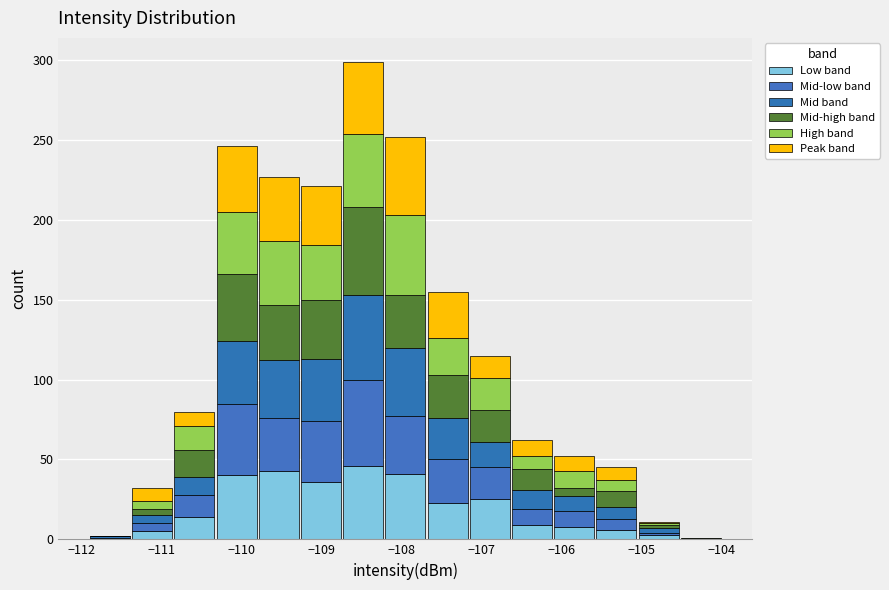

Reading left to right, transcribe this chart: for each stacked bar, give the range it covers on the x-axis and its total height. Neither the bar edges nor the heights are printed on the chart, so give them approximately, as read against the axes.

-111.9 to -111.4: under 5
-111.4 to -110.9: 30
-110.9 to -110.3: 80
-110.3 to -109.8: 245
-109.8 to -109.3: 225
-109.3 to -108.7: 220
-108.7 to -108.2: 300
-108.2 to -107.7: 250
-107.7 to -107.2: 155
-107.2 to -106.6: 115
-106.6 to -106.1: 60
-106.1 to -105.6: 50
-105.6 to -105.0: 45
-105.0 to -104.5: 10
-104.5 to -104.0: under 5